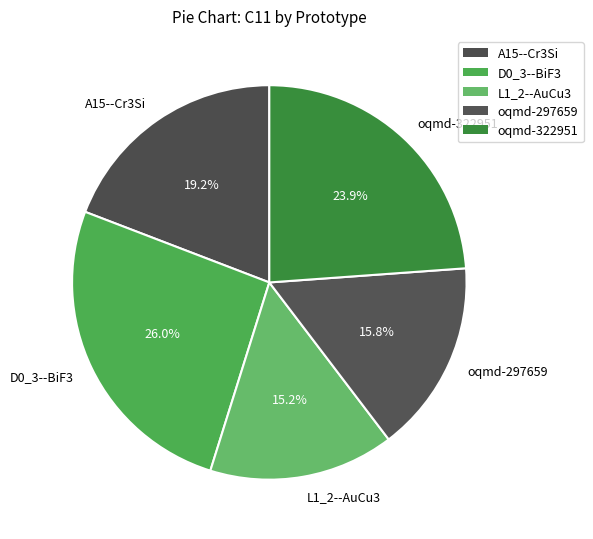

Count the number of slices in the pie.

5